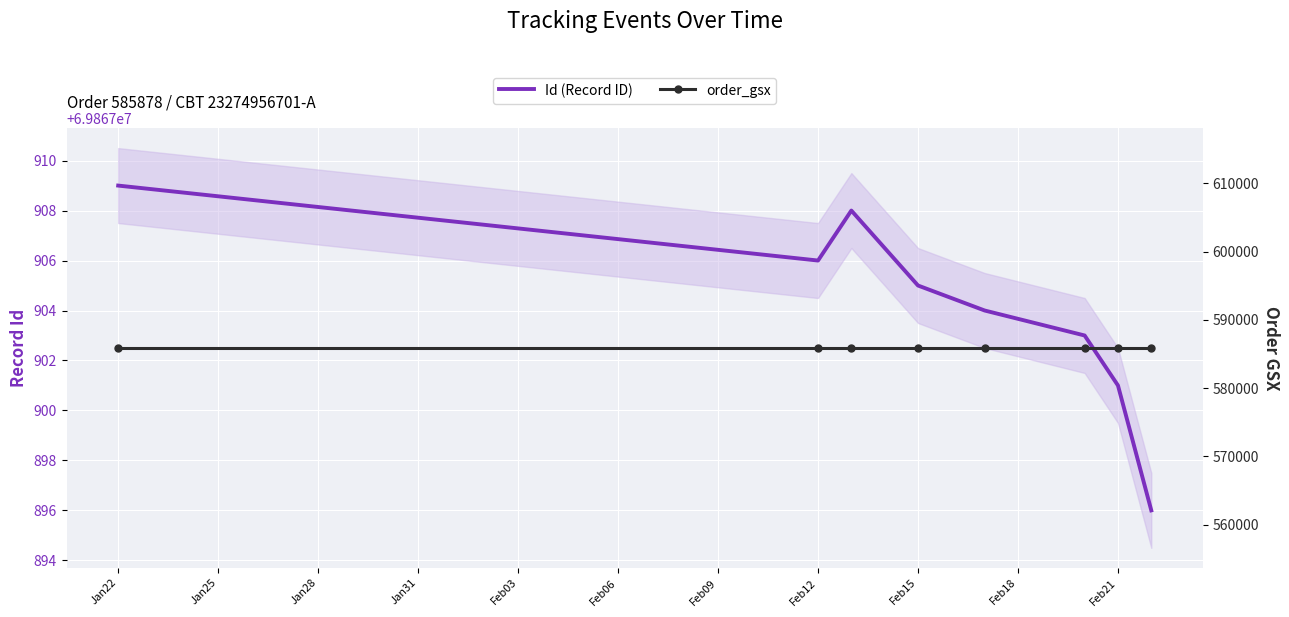

True or false: Id (Record ID) and order_gsx intersect in this chart.

False